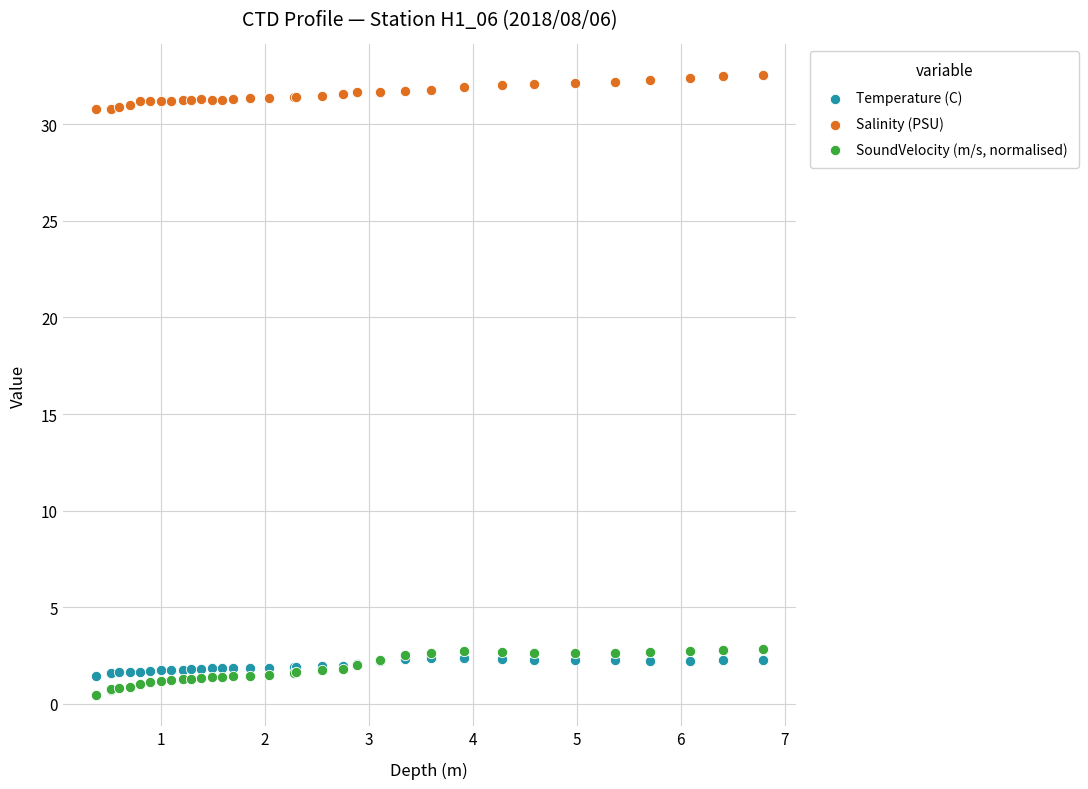

What are all the series names shown in the legend?

Temperature (C), Salinity (PSU), SoundVelocity (m/s, normalised)